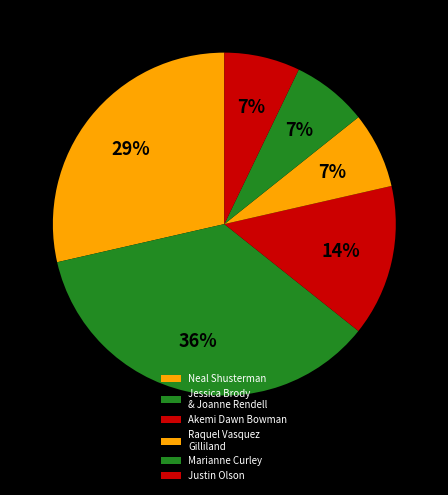

How many segments does this pie chart have?

6